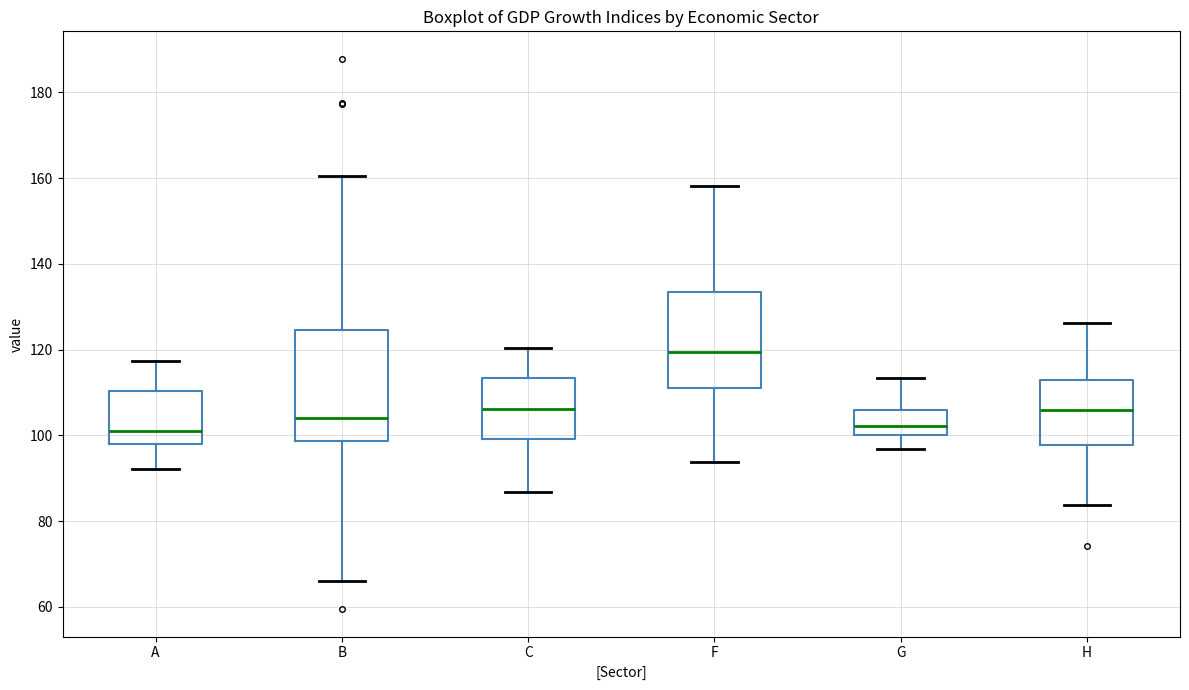

Where does the lower whisker of the box for H end on the y-axis? The values are not printed on the chart, so give them approximately, as read against the axis.

84